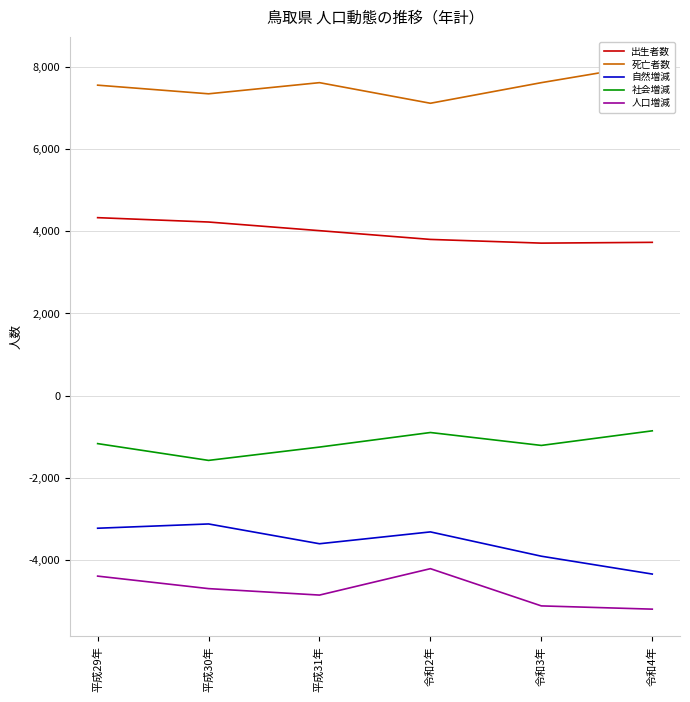

What is the value of the 自然増減 point at the 1st from the left?

-3221